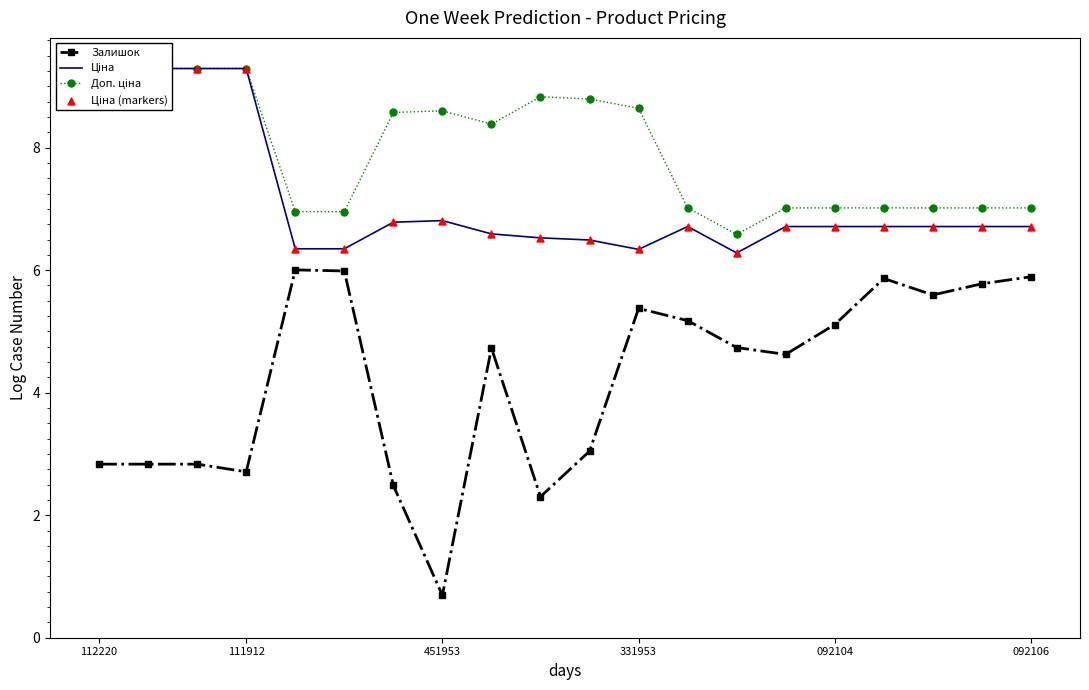

What are all the series names shown in the legend?

Залишок, Ціна, Доп. ціна, Ціна (markers)